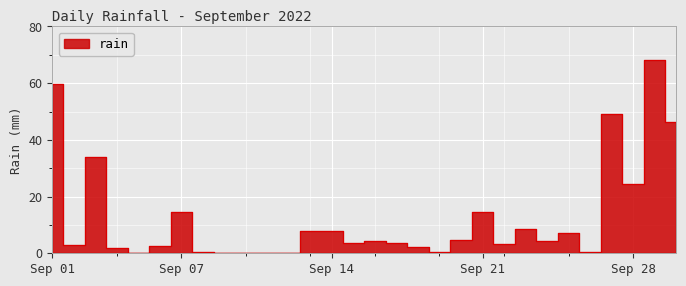

At which category does the data reach its first local valley?

2022-09-02